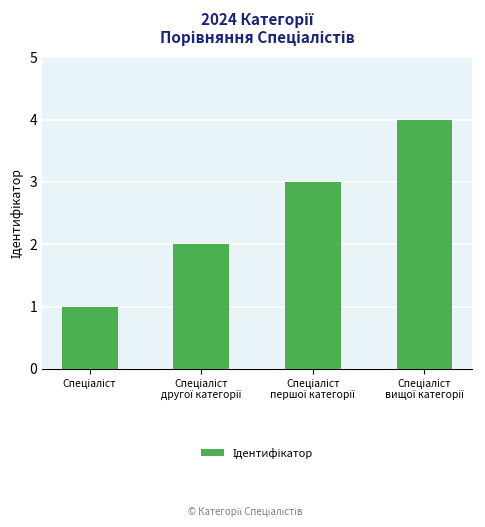

What is the sum of all values?

10